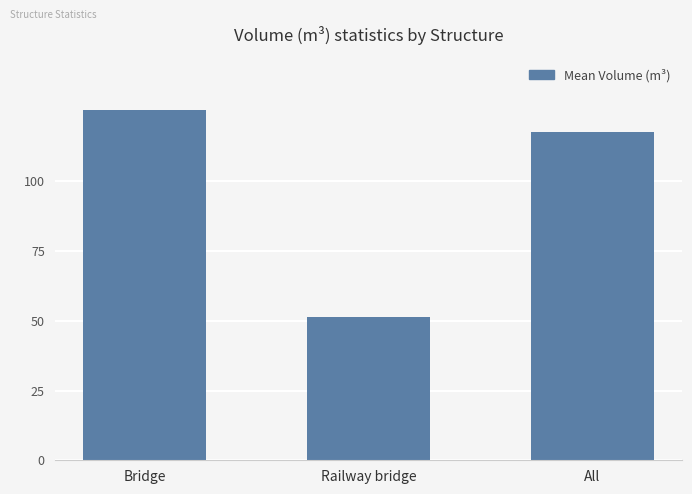

Approximately how many times larger is the value at Bridge compared to All?

1.1